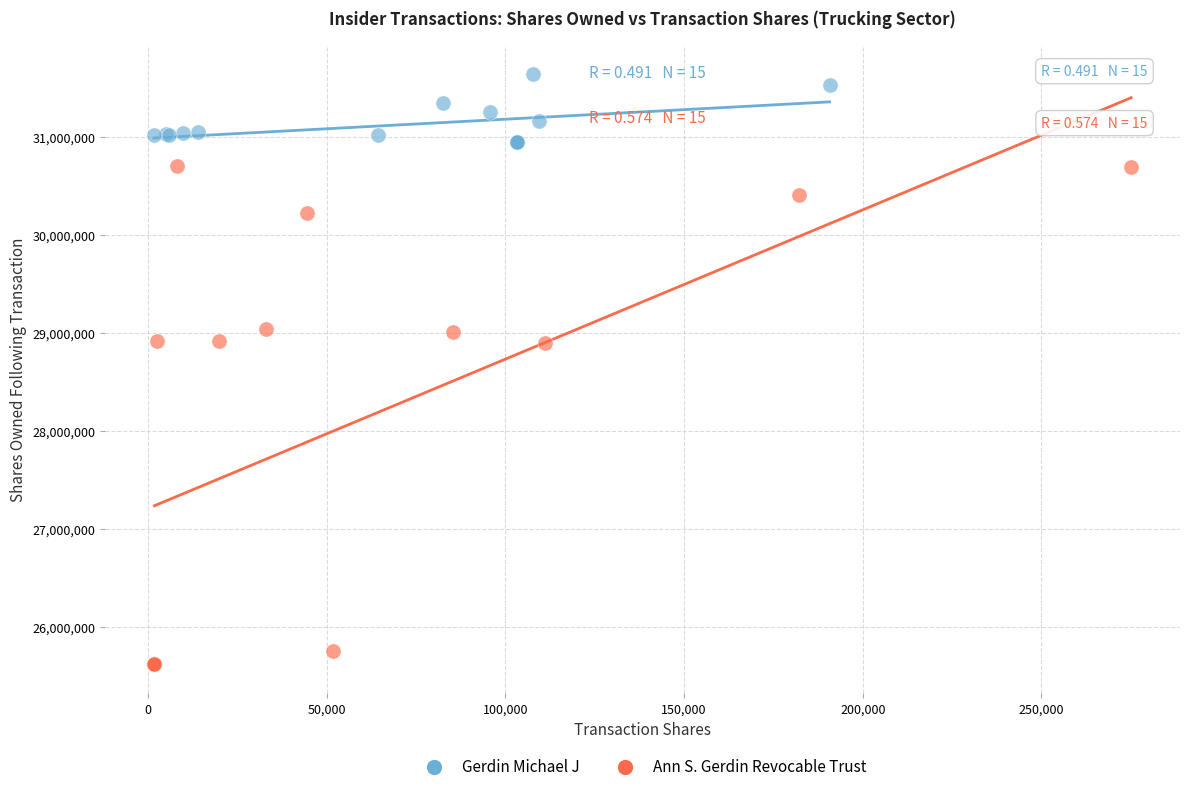

Which series has the widest spread of Y values?

Ann S. Gerdin Revocable Trust